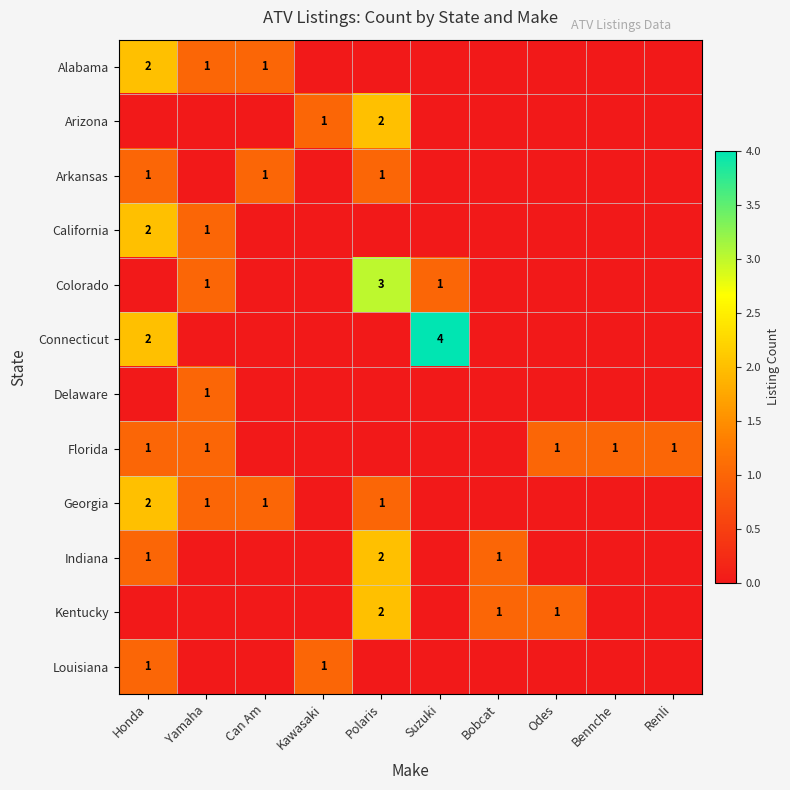

Is it true that Alabama equals 2 at Honda?

True